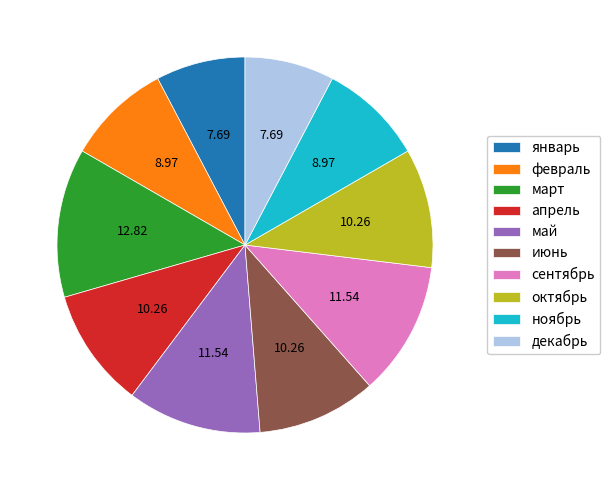

Is март the majority of the pie?

No